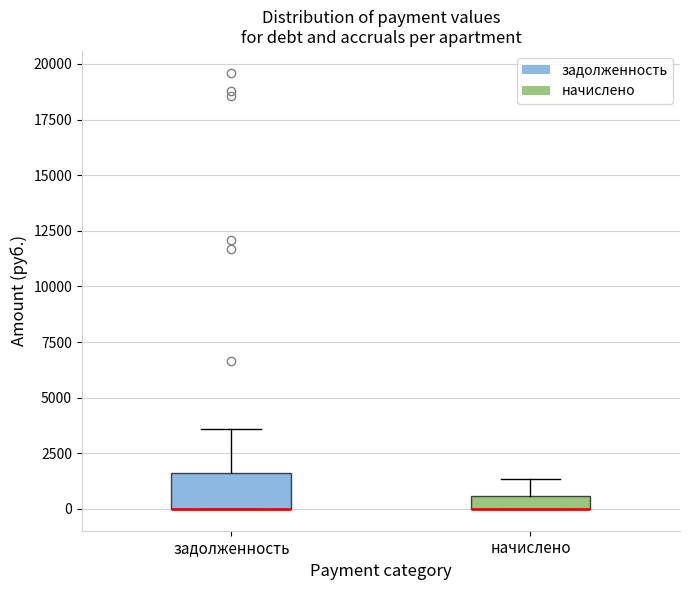

Which box is the tallest, from its lower edge to its upper edge?

задолженность